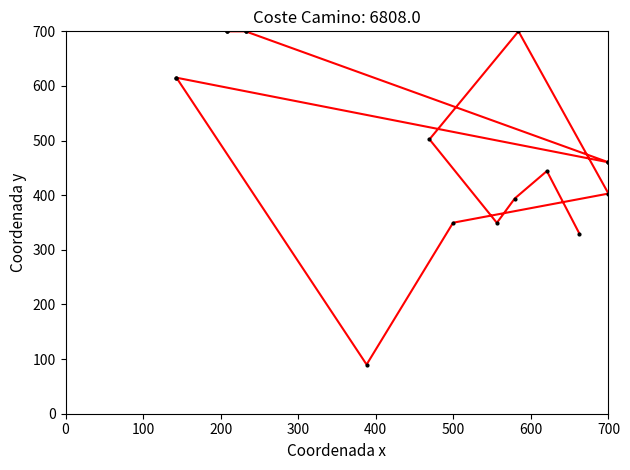

What is the difference between the maximum and minimum values?

610.0